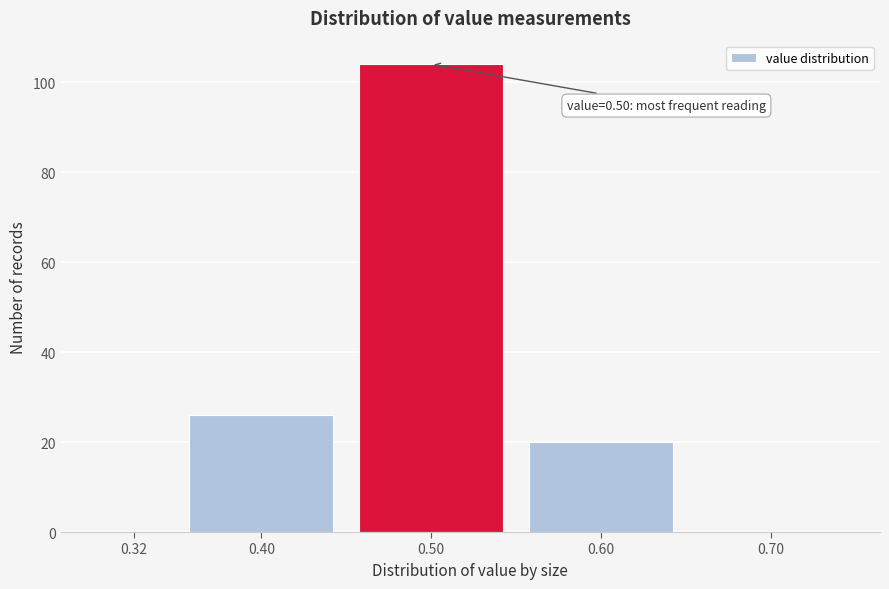

Reading left to right, transcribe all the data shown in this chart.

0.32=0	0.40=26	0.50=104	0.60=20	0.70=0